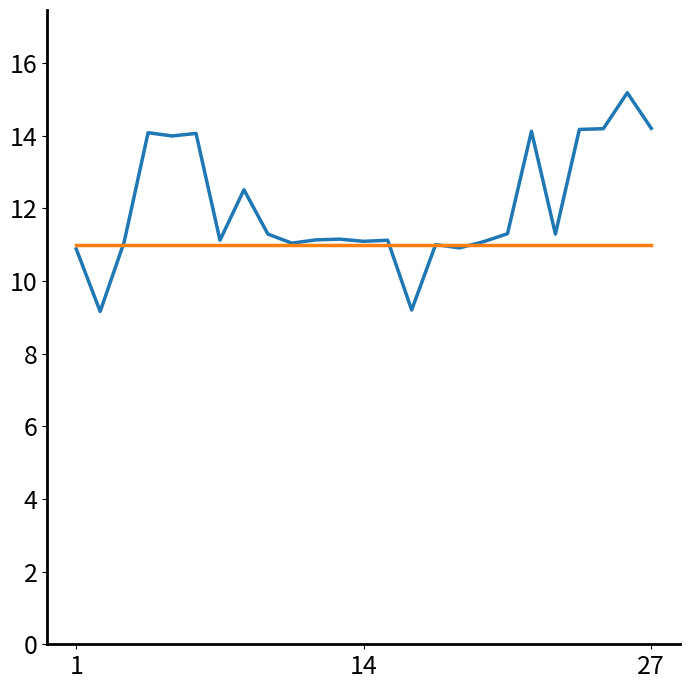

What is the minimum value shown in the chart?

9.2